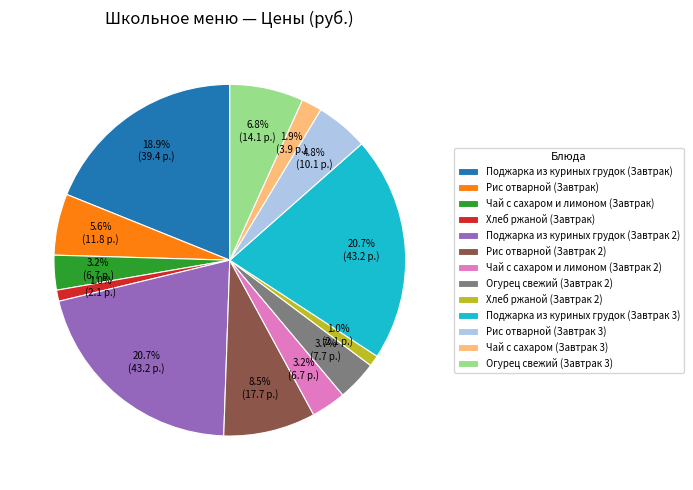

Which has a higher value, Огурец свежий (Завтрак 2) or Хлеб ржаной (Завтрак)?

Огурец свежий (Завтрак 2)